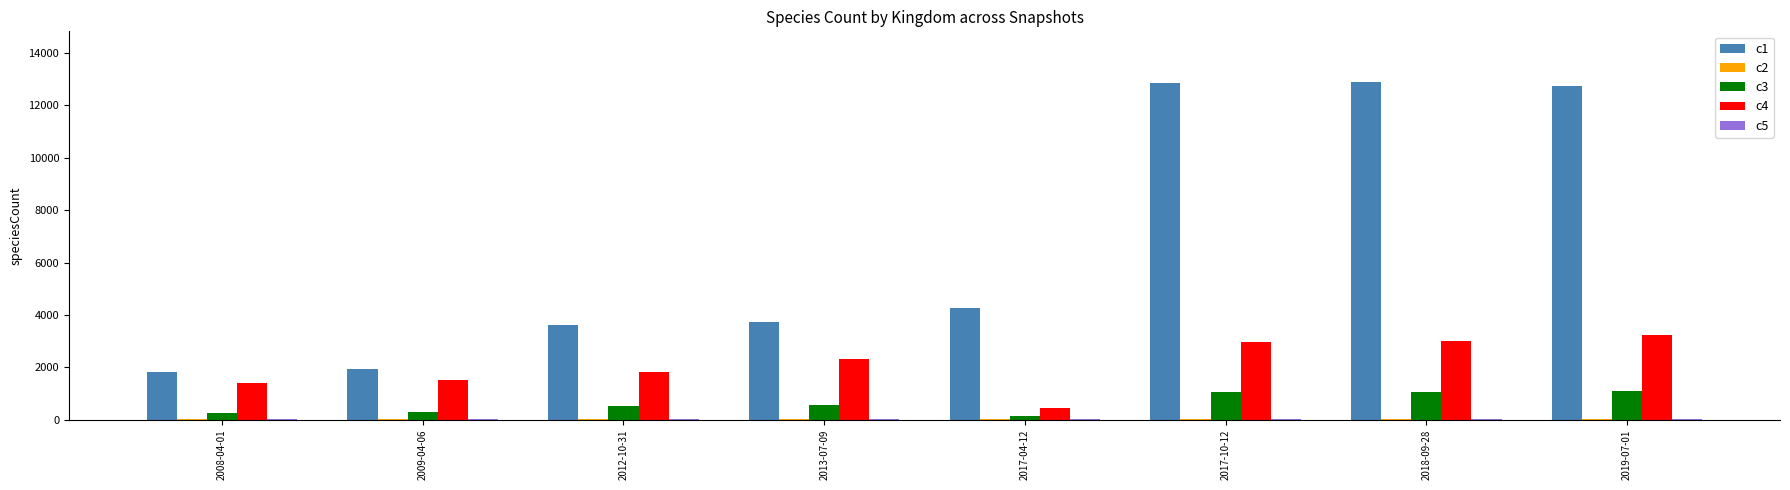

Is the value of c4 at 2009-04-06 greater than the value of c3 at 2008-04-01?

Yes